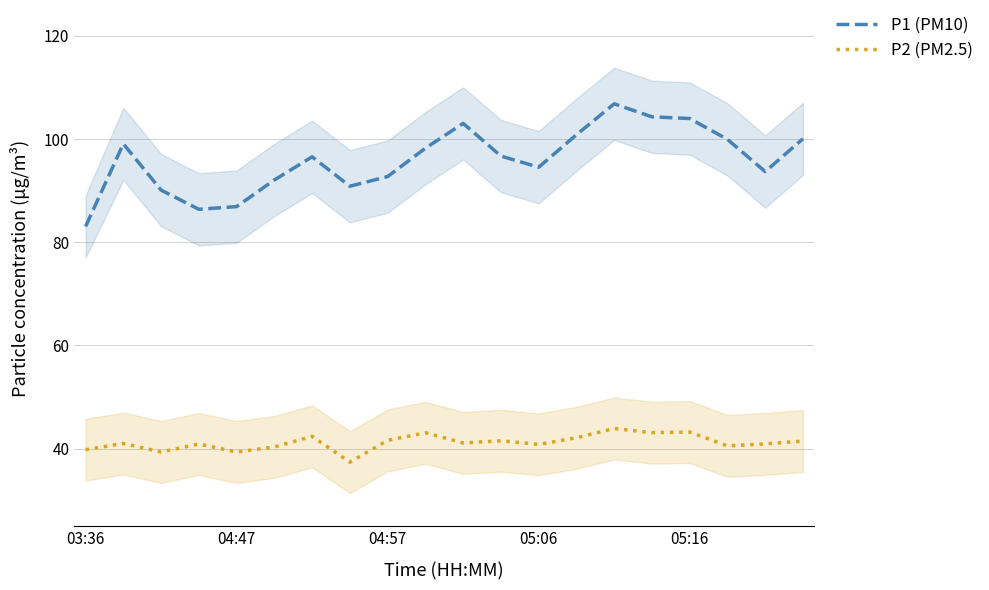

True or false: P2 (PM2.5) and P1 (PM10) cross at least once.

False